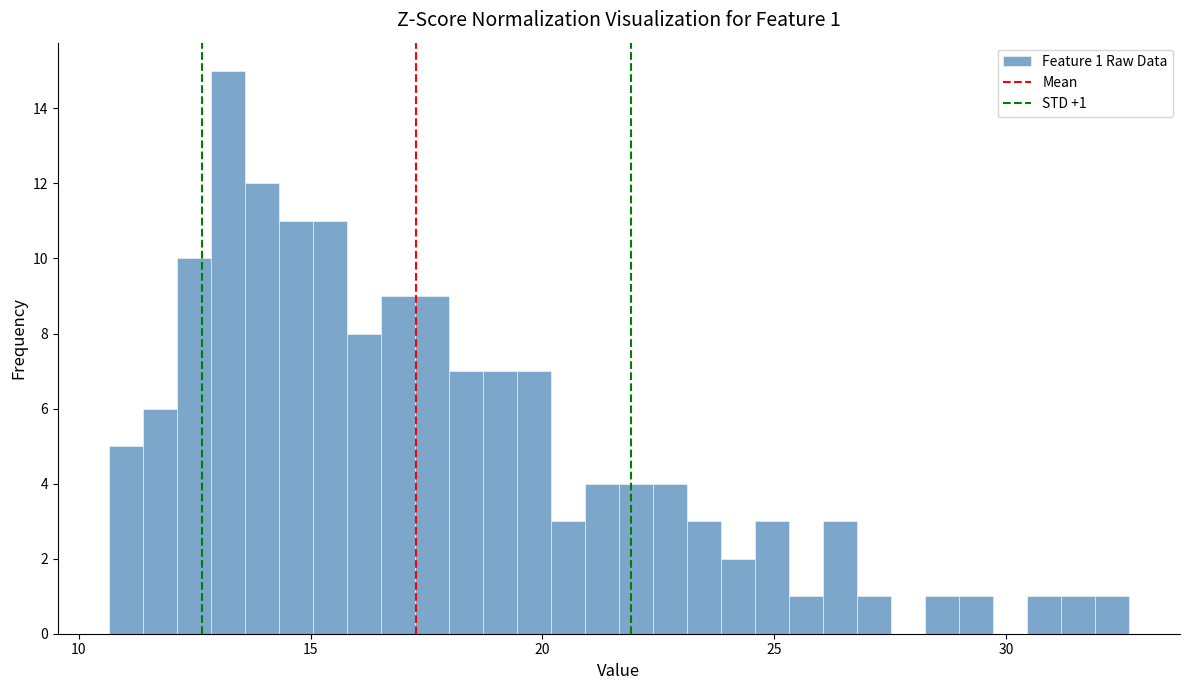

Around what value on the x-axis is the tallest bar? Give the approximate position of its centre, as read against the axis.

13.0